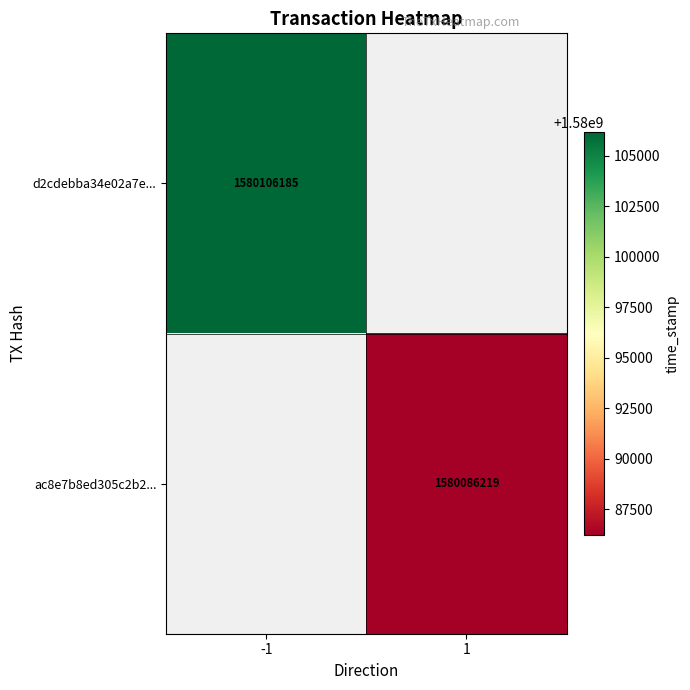

The value of ac8e7b8ed305c2b2... at 1 is 1058612924. True or false?

False